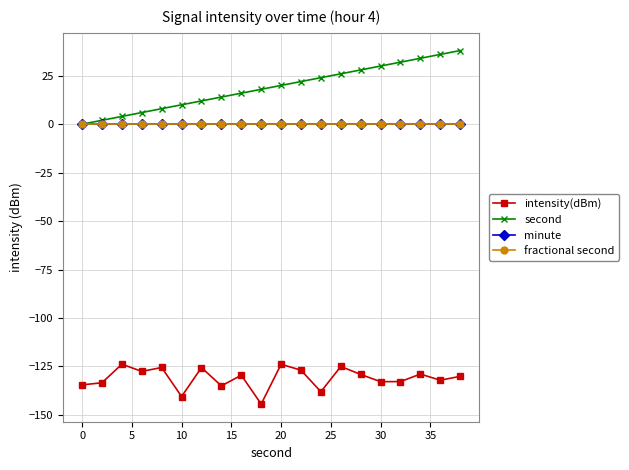

Does the chart have visible grid lines?

Yes